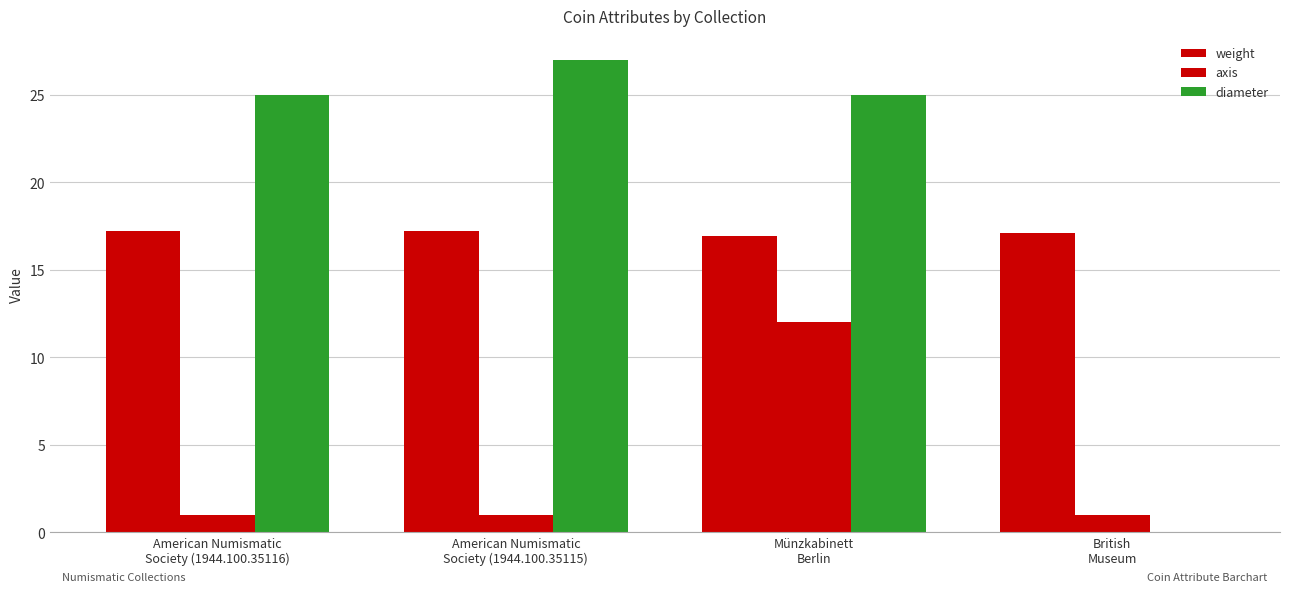

How many series are shown in this chart?

3